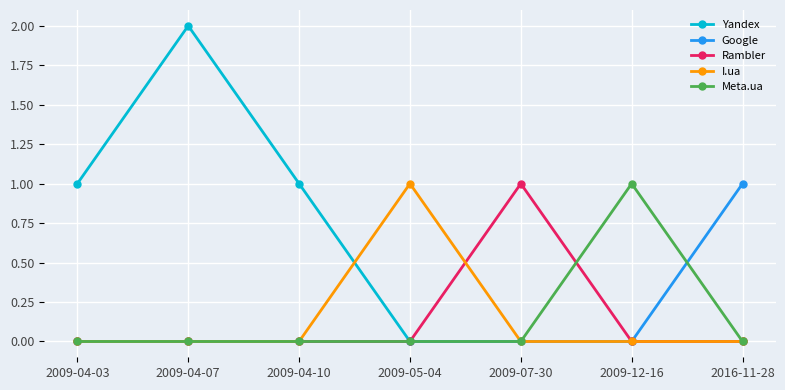

What is the label of the 2nd point from the left?

2009-04-07